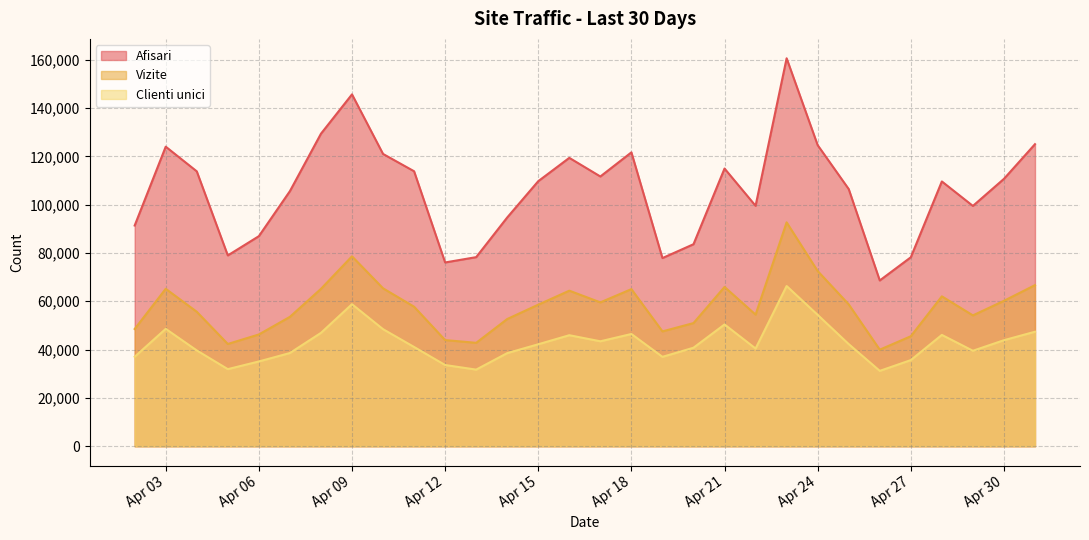

How many data points in Afisari are less than 109707?

15